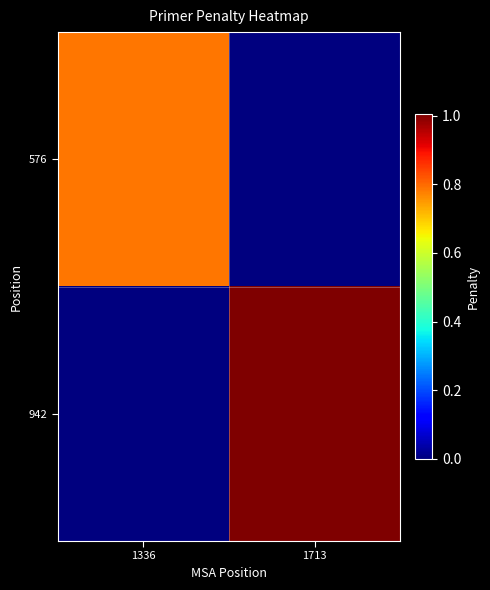

At which category is the sum across all series the highest?

1713